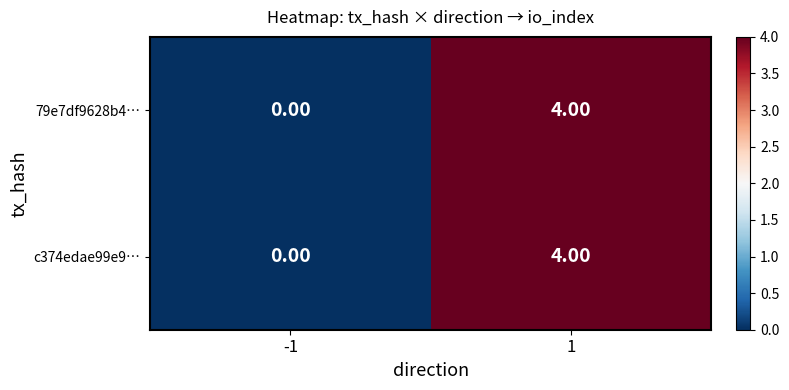

What is the total value across all series at 1?

8